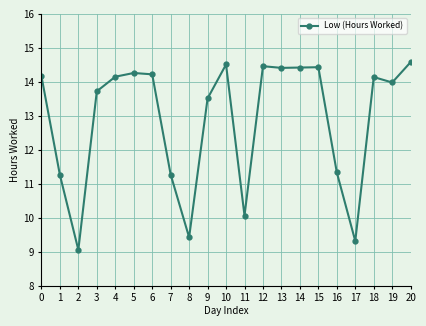

The value at 10 is 24.9. True or false?

False